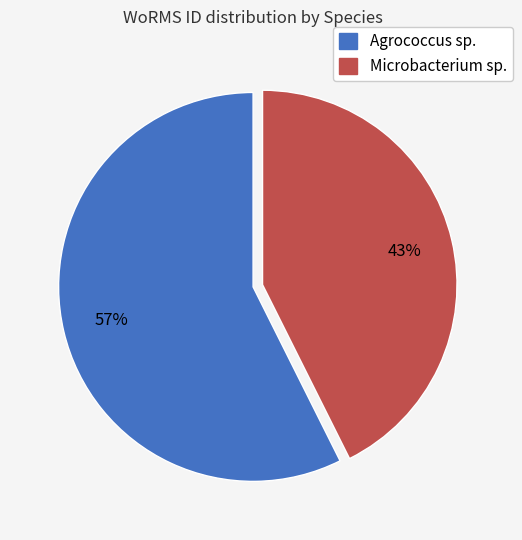

Do Agrococcus sp. and Microbacterium sp. together represent more than half of the pie?

Yes